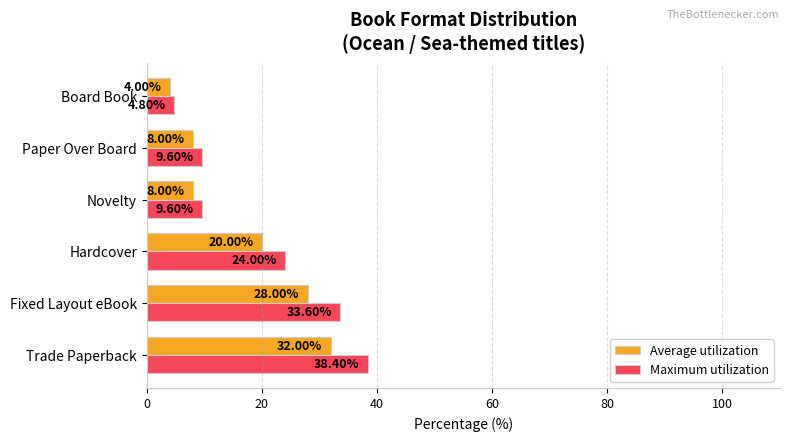

Count the number of data series in this chart.

2